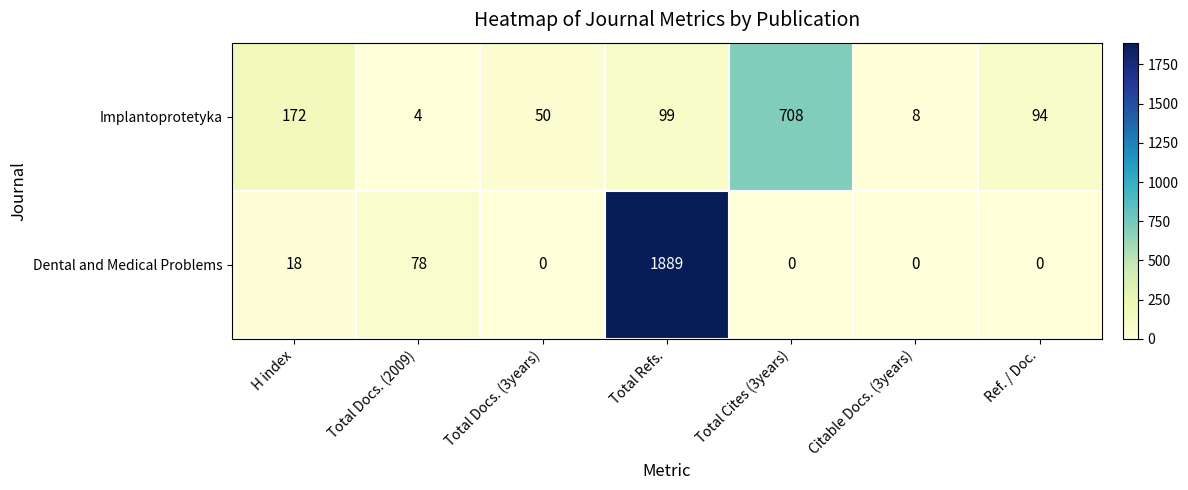

Which series changed the most between H index and Total Refs.?

Dental and Medical Problems